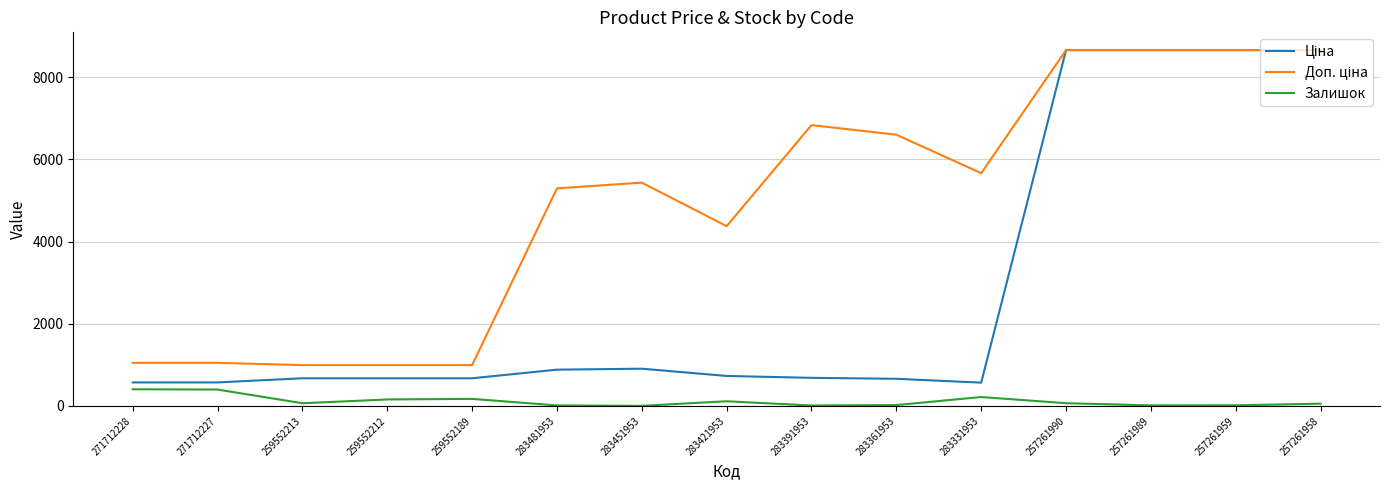

What is the maximum value shown in the chart?

8656.2